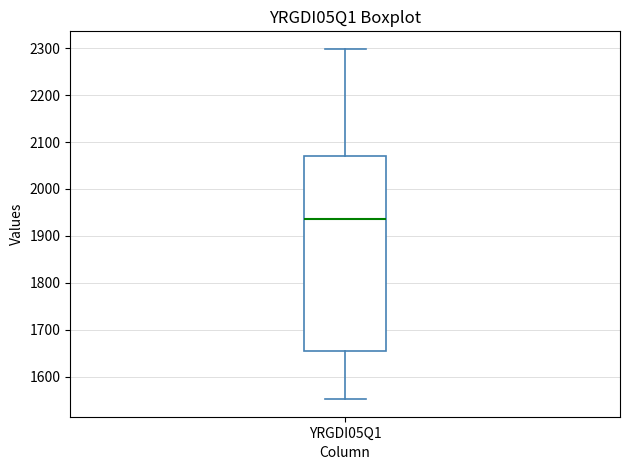

Transcribe this box plot: give where the median line is, the range the box spans, and where the two whiskers end, as read against the y-axis. The values are not printed on the chart, so give them approximately, as read against the axis.

median 1940, box 1660 to 2070, whiskers 1550 to 2300